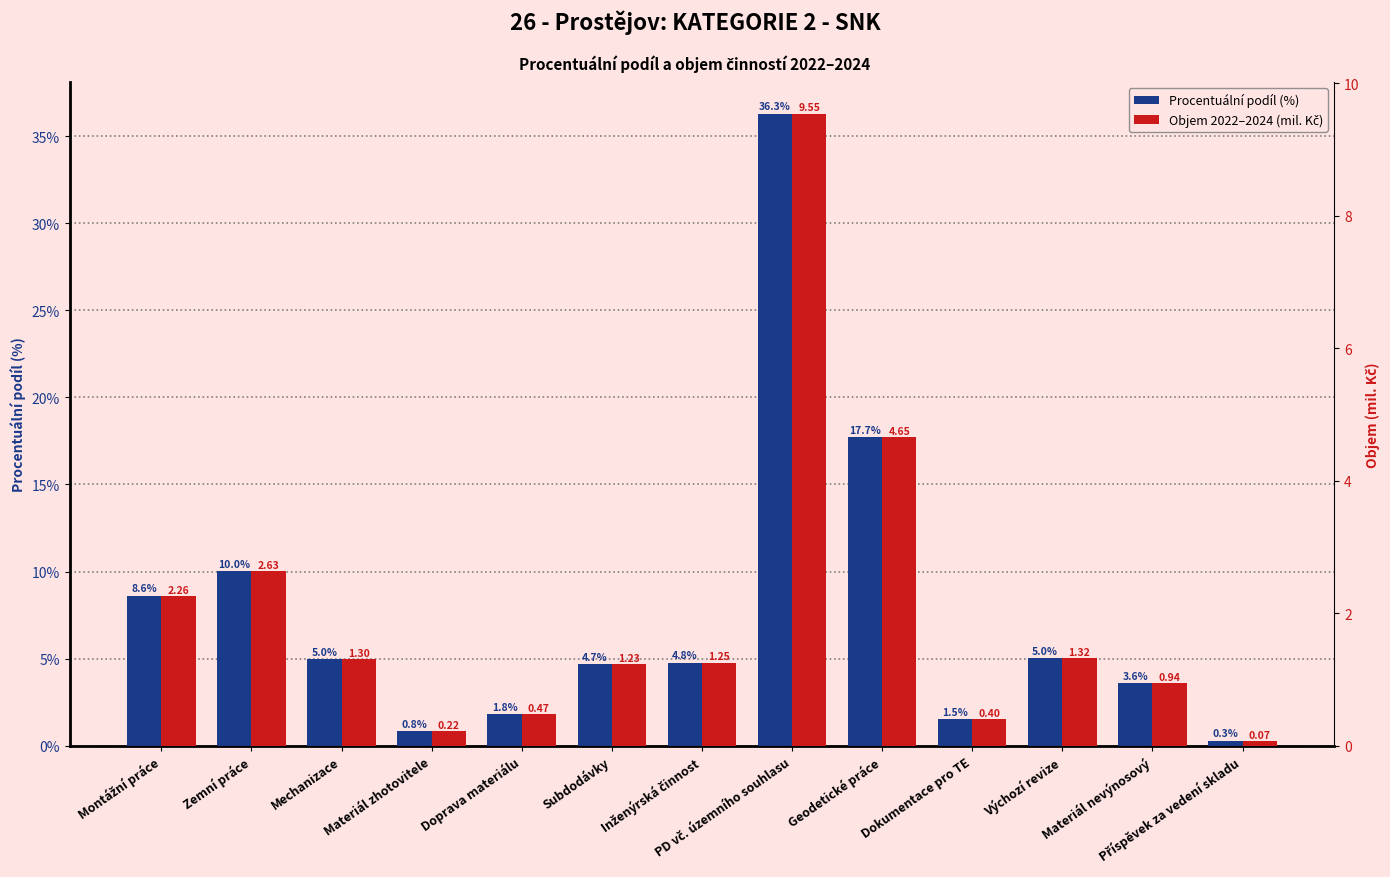

What is the label of the 12th bar from the left?

Materiál nevýnosový